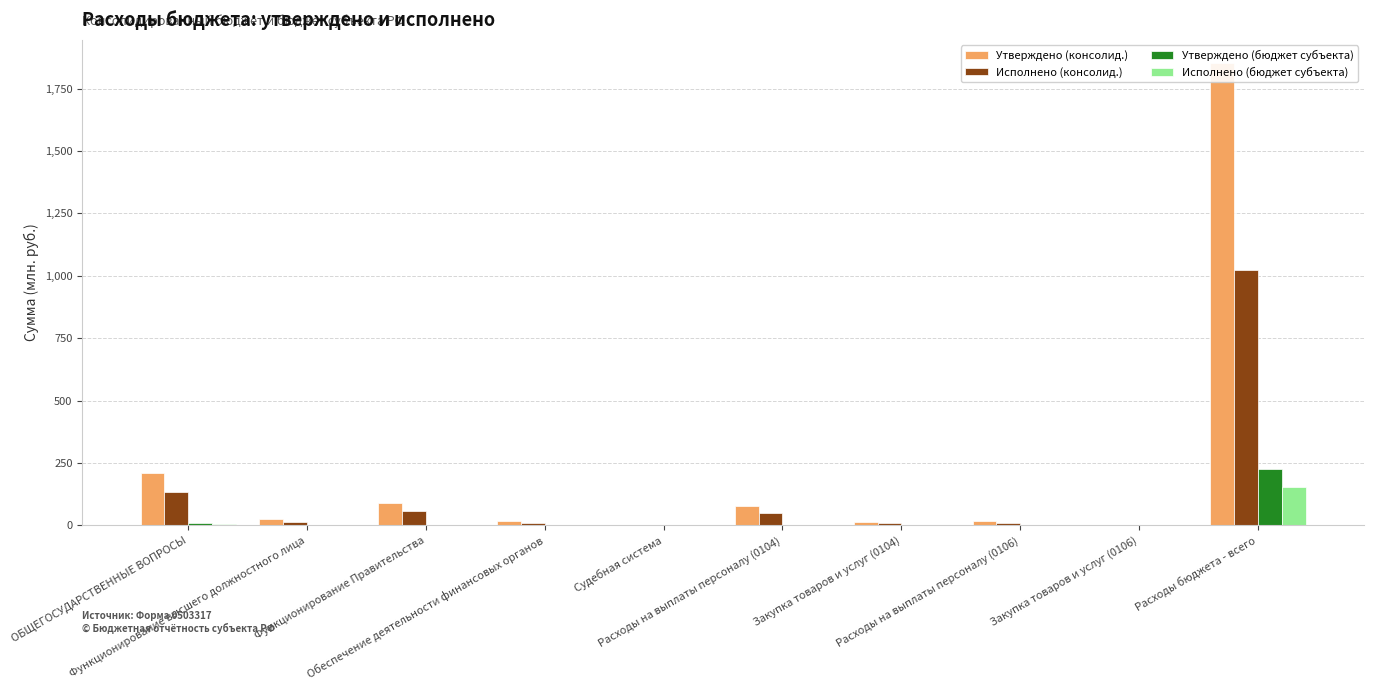

Where is Утверждено (консолид.) nearest to the value 926?

ОБЩЕГОСУДАРСТВЕННЫЕ ВОПРОСЫ